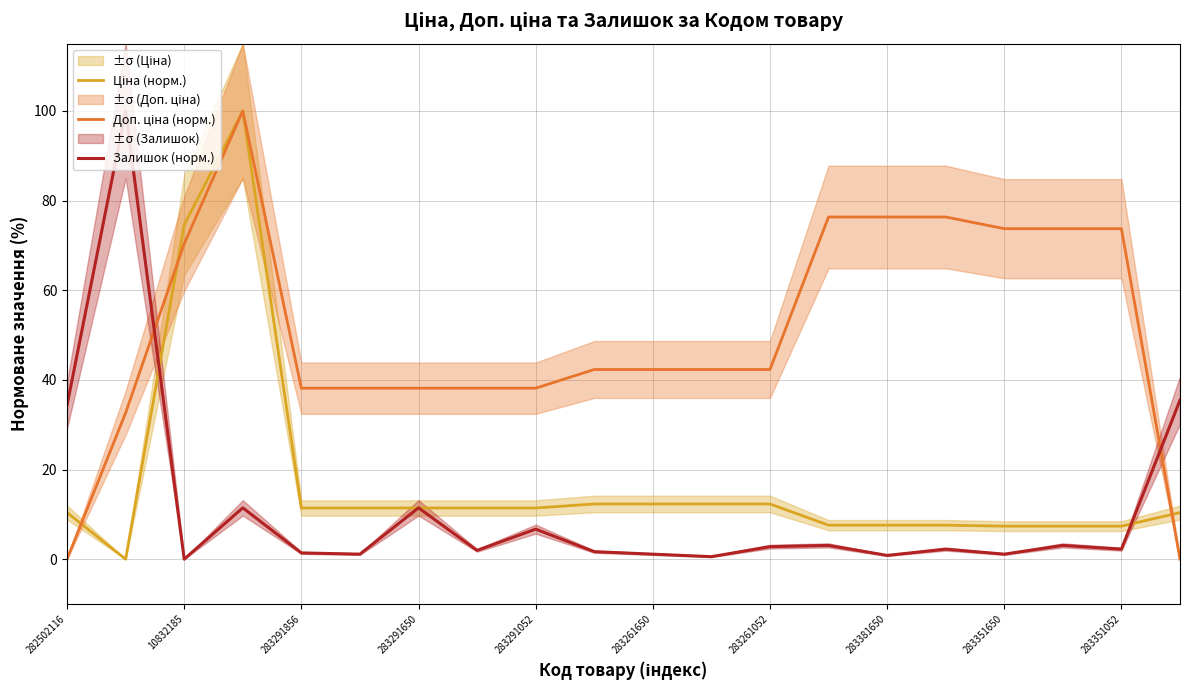

What is the highest value of the Залишок (норм.) series?

100.0